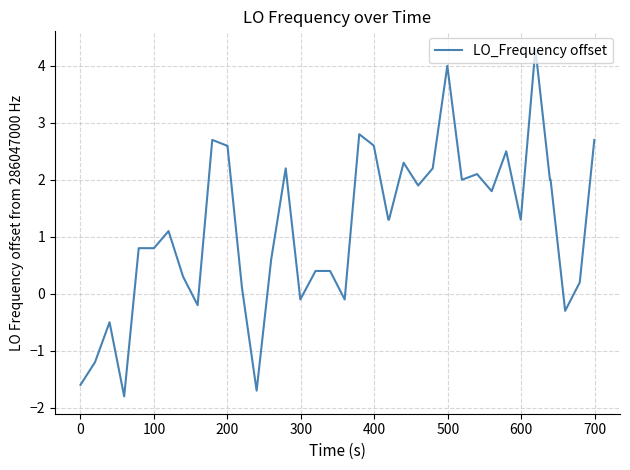

What is the difference between the maximum and minimum values?

6.1